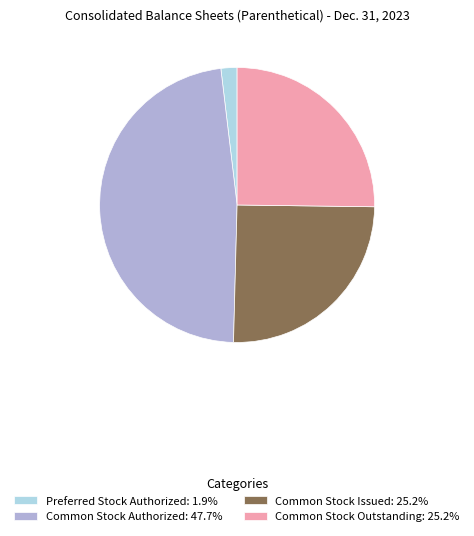

Is there a majority slice in this chart?

No